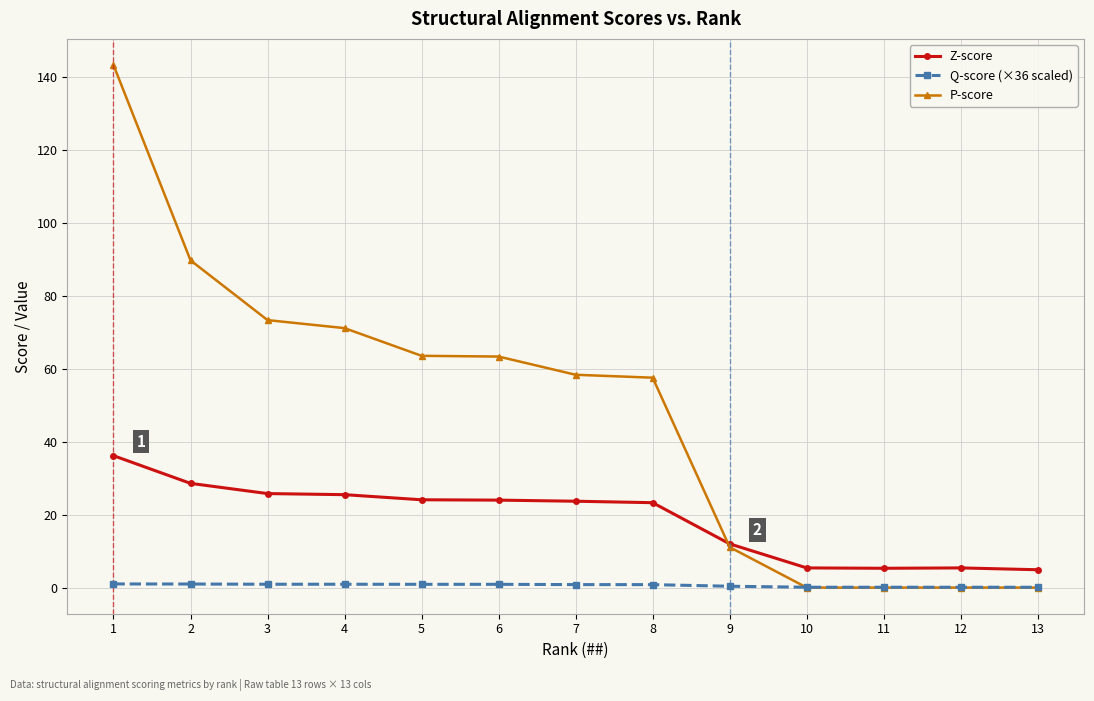

What is the greatest value displayed?

143.4